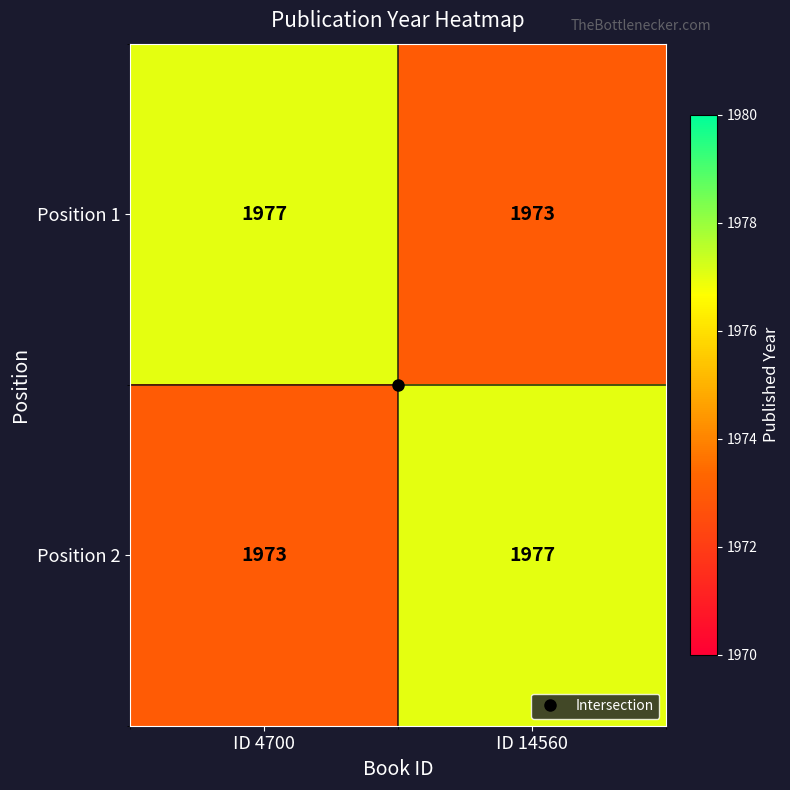

What is the difference between the maximum and minimum values in the Position 2 series?

4